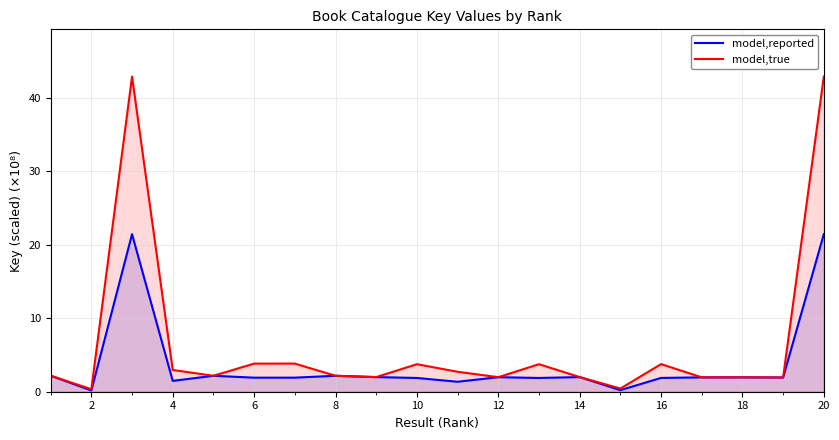

Which category has the lowest value in the model,true series?

2